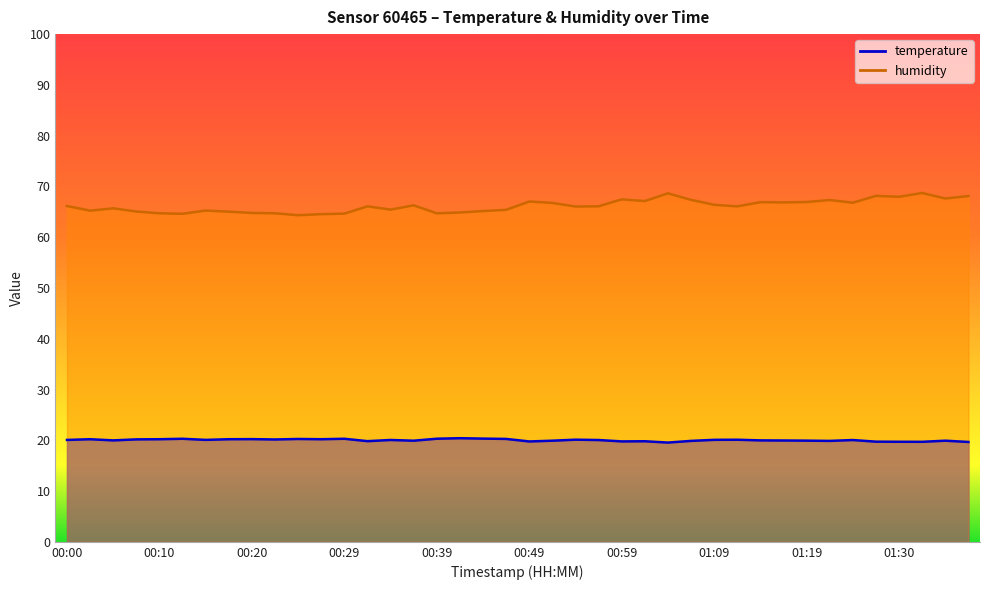

What is the difference between the temperature values at 01:35 and 01:30?

0.2